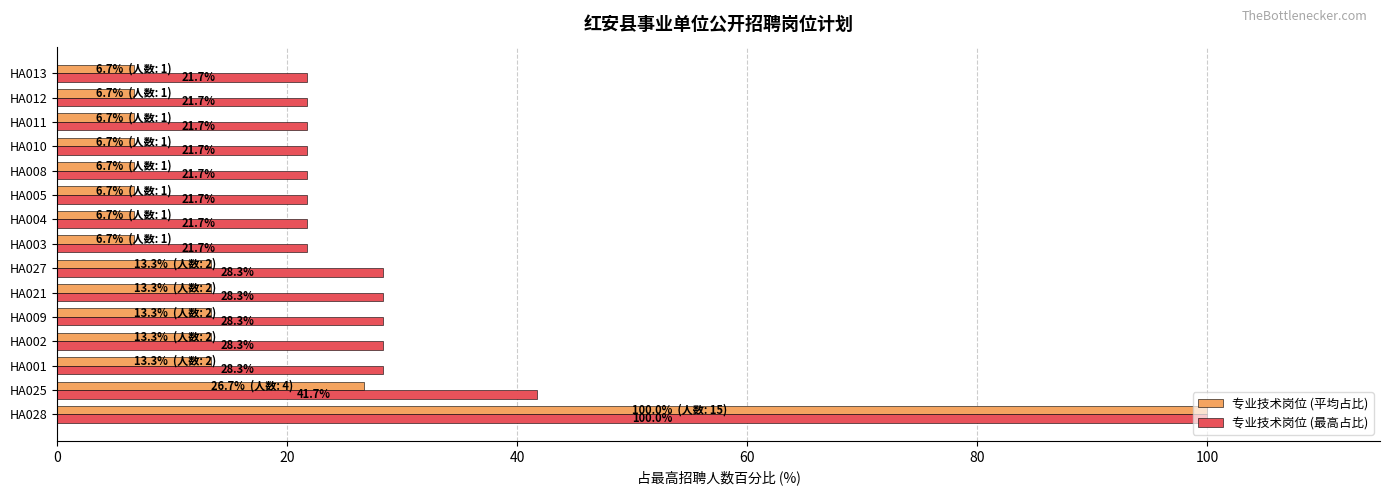

At which label is 专业技术岗位 (最高占比) closest to 60?

HA025